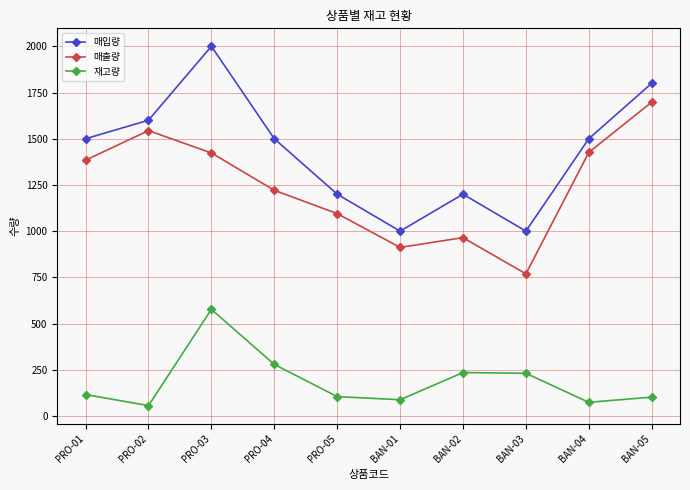

At which category does 매입량 reach its first local peak?

PRO-03